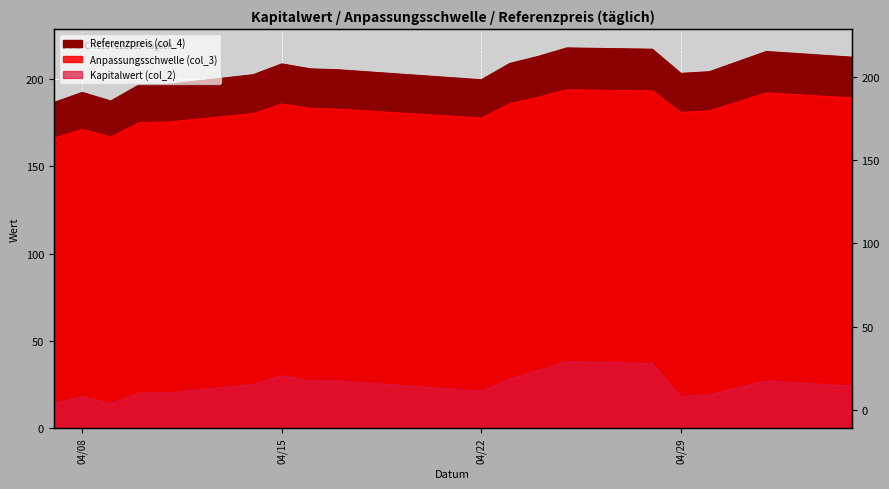

List the series in order of their peak value, highest first.

Referenzpreis (col_4), Anpassungsschwelle (col_3), Kapitalwert (col_2)